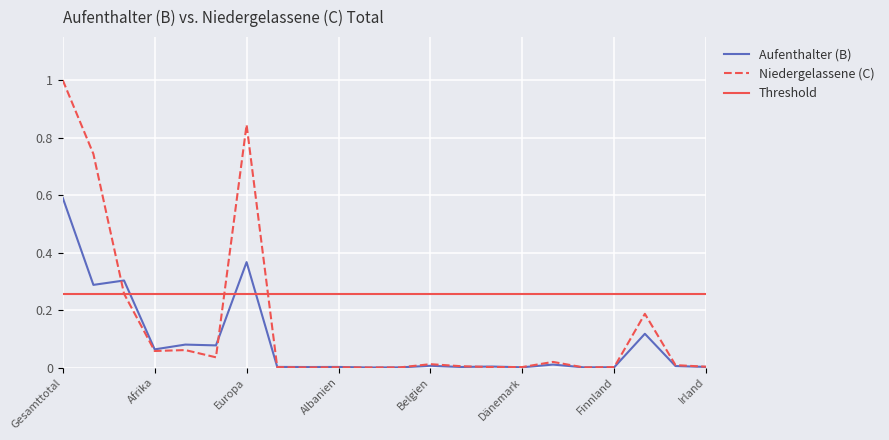

Is the value of Aufenthalter (B) Total at Europa greater than the value of Niedergelassene (C) Total at Drittstaaten?

Yes